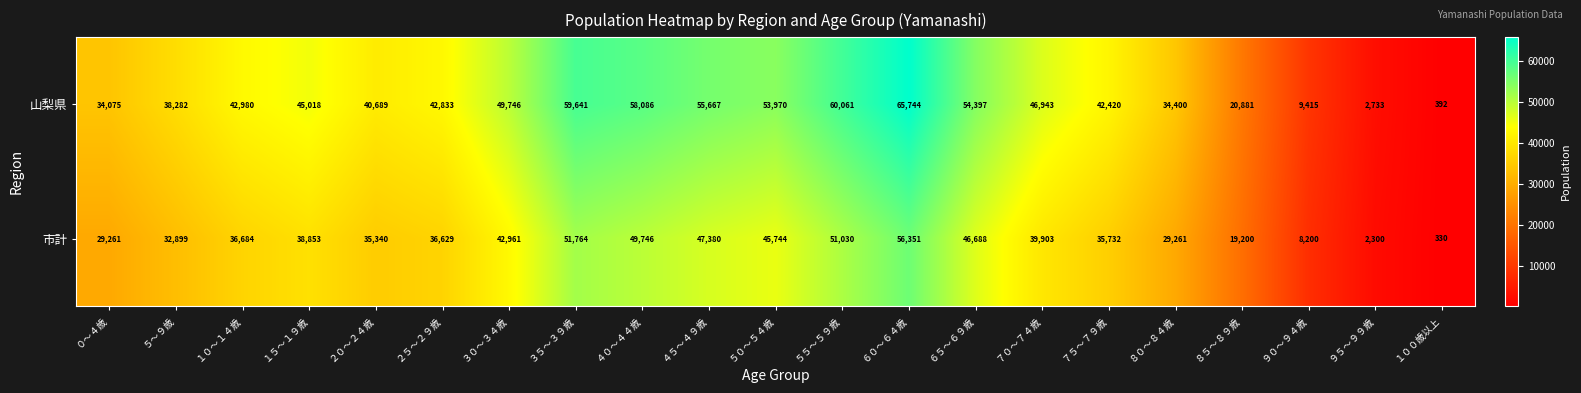

Which series has the largest range (max minus min)?

山梨県